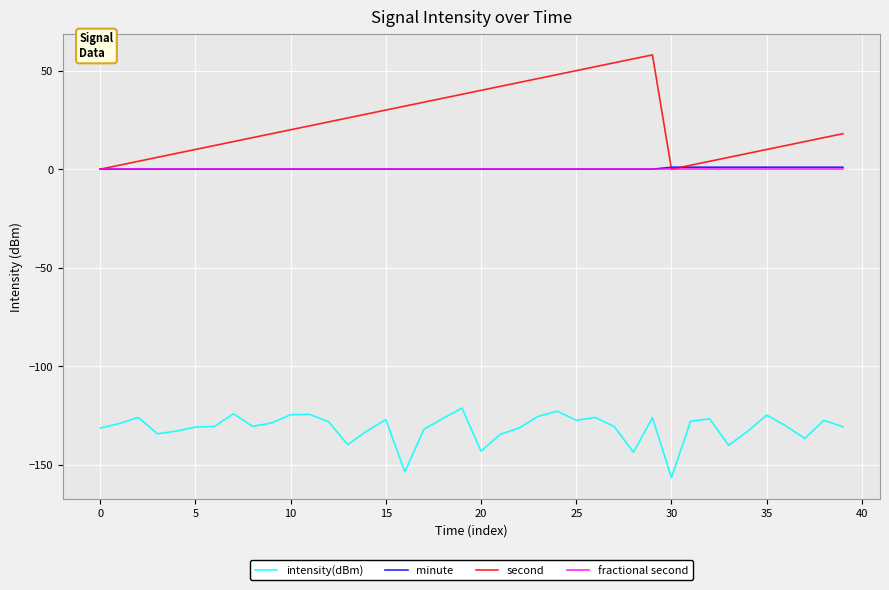

Which series has the widest spread of values?

second